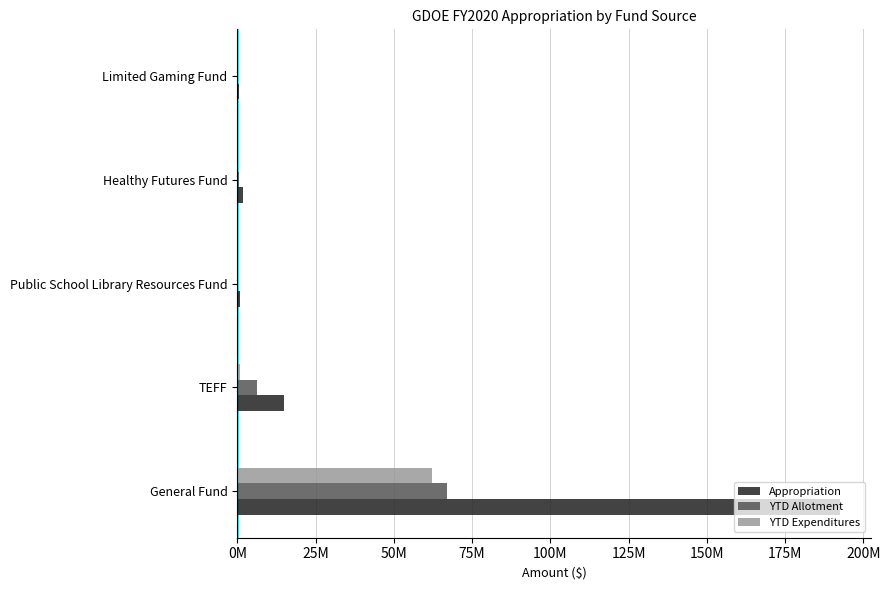

What are all the series names shown in the legend?

Appropriation, YTD Allotment, YTD Expenditures